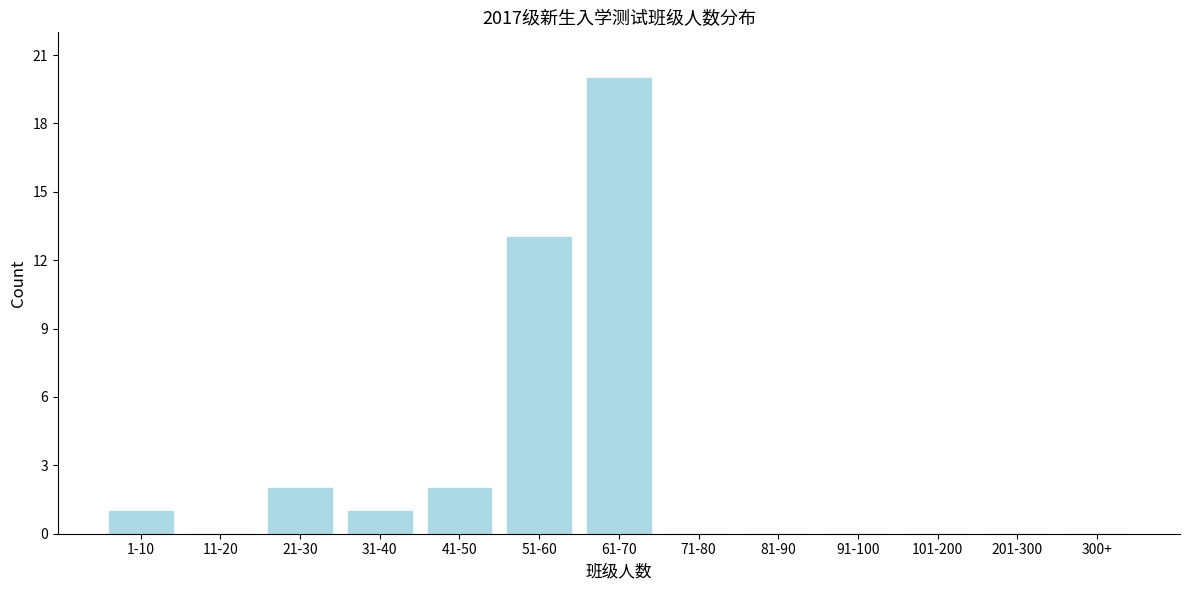

Reading left to right, what are all the values shown in this chart?

1-10=1	11-20=0	21-30=2	31-40=1	41-50=2	51-60=13	61-70=20	71-80=0	81-90=0	91-100=0	101-200=0	201-300=0	300+=0